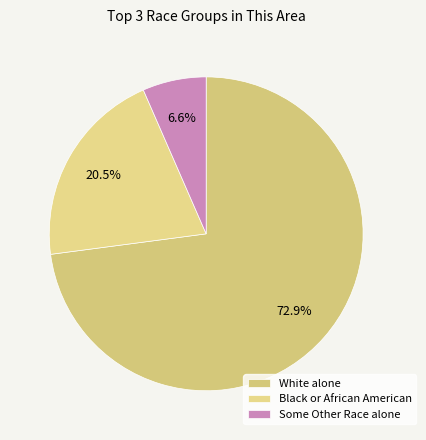

Count the number of slices in the pie.

3